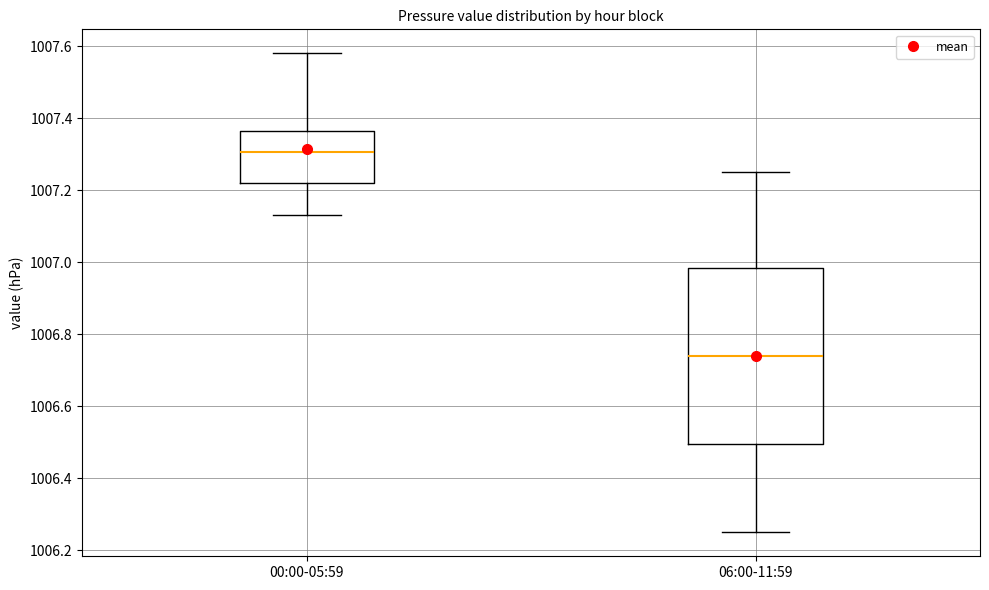

Reading left to right, read every box against the y-axis: the position of its median line, the range the box covers, and the ends of its whiskers. The values are not printed on the chart, so give them approximately, as read against the axis.

00:00-05:59: median 1007.30, box 1007.22 to 1007.36, whiskers 1007.14 to 1007.58
06:00-11:59: median 1006.74, box 1006.50 to 1006.98, whiskers 1006.26 to 1007.26